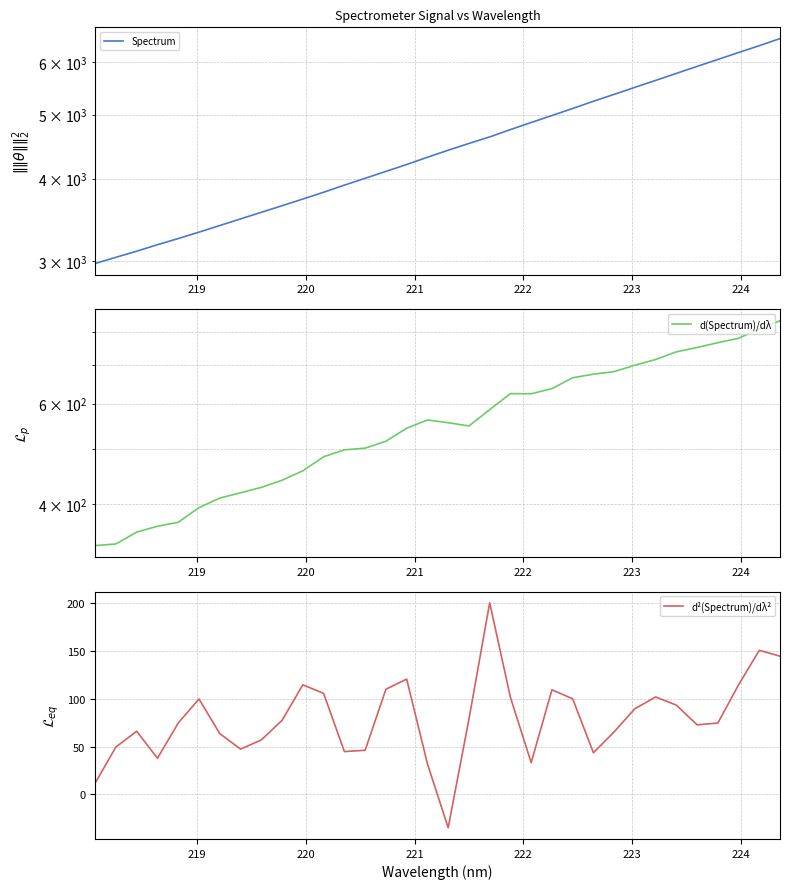

What is the maximum value for Spectrum?

6517.6